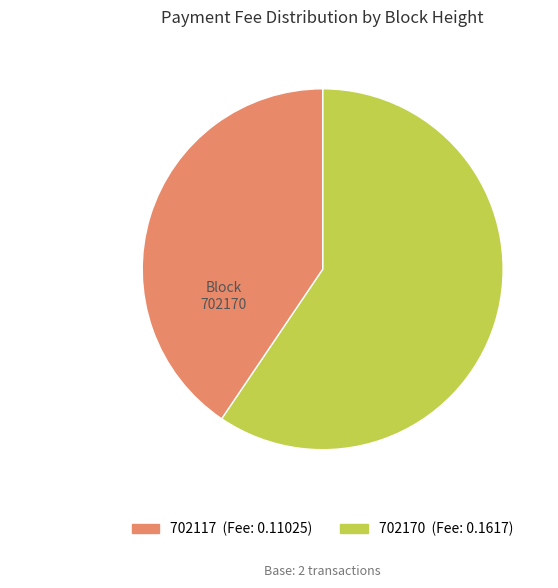

Is there a majority slice in this chart?

Yes